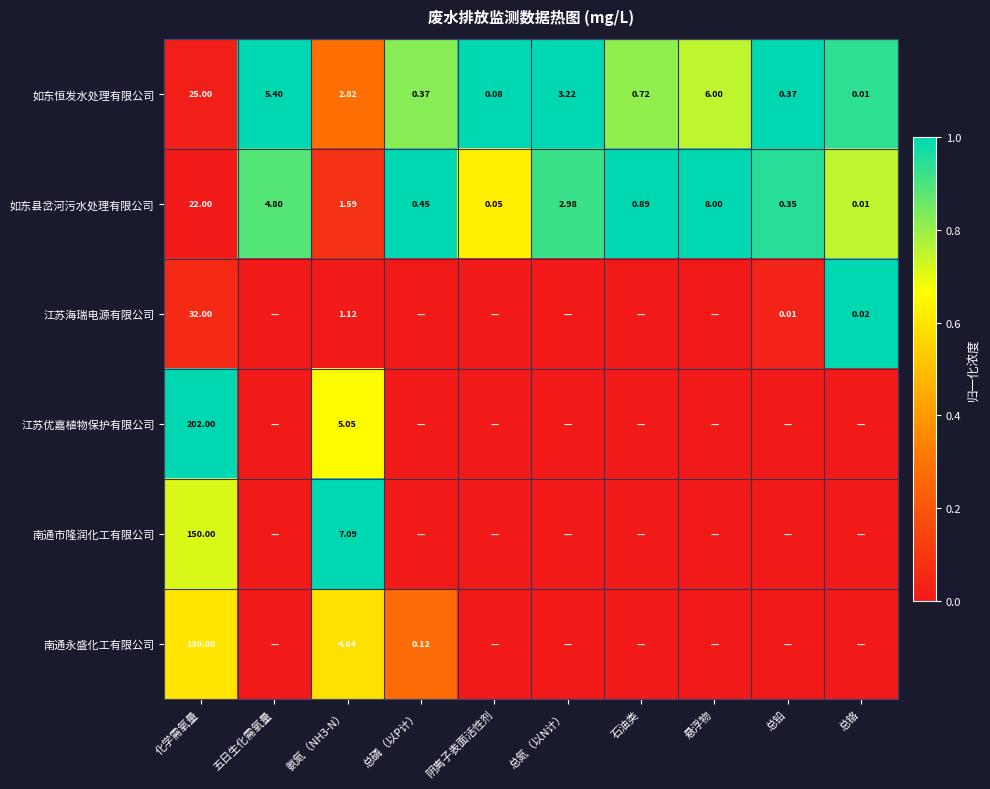

Which category has the lowest value in the 如东恒发水处理有限公司 series?

总铬